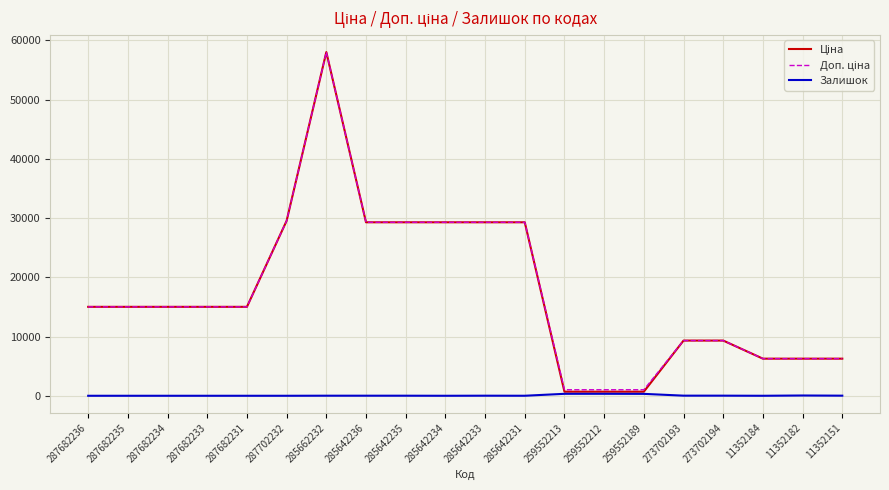

Which category has the highest value across all series?

285662232